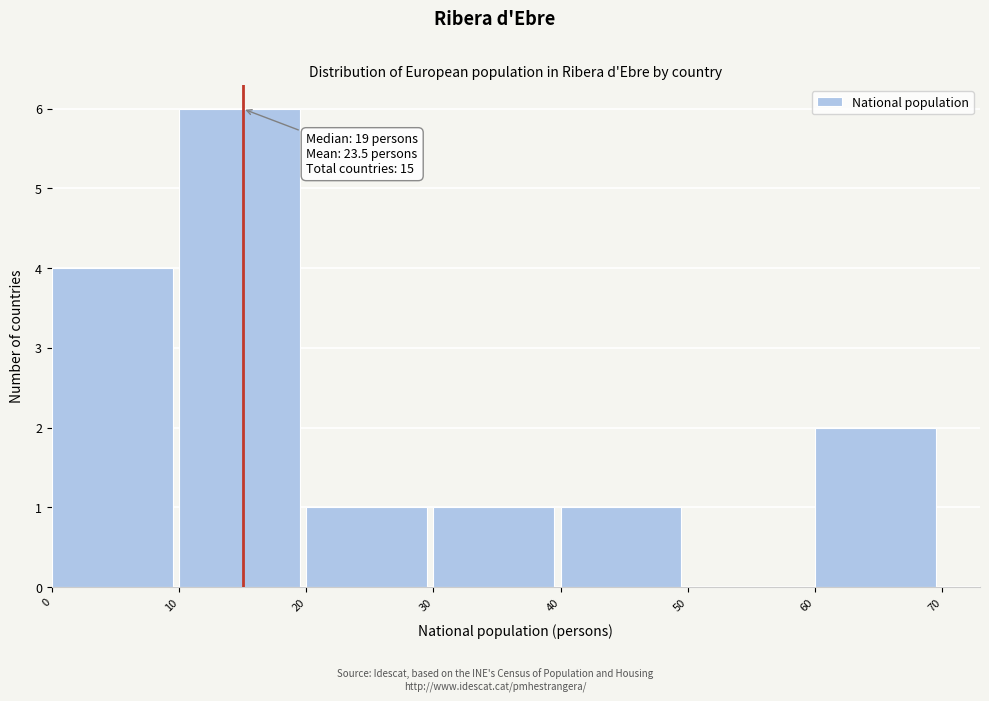

Which range on the x-axis has the tallest bar?

10 to 20